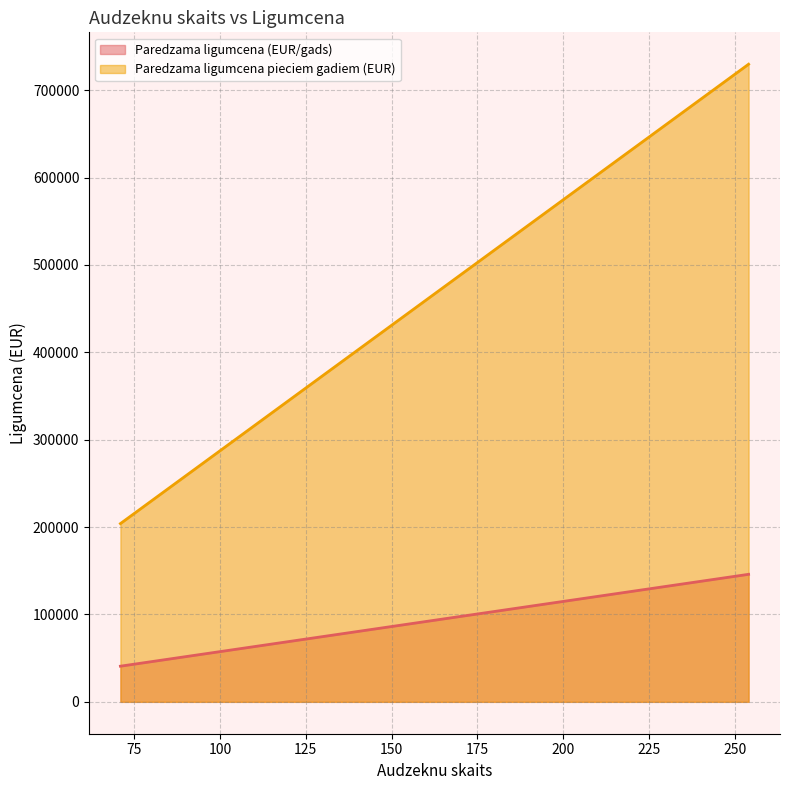

Which series changed the most between 231 and 214?

Paredzama ligumcena pieciem gadiem (EUR)